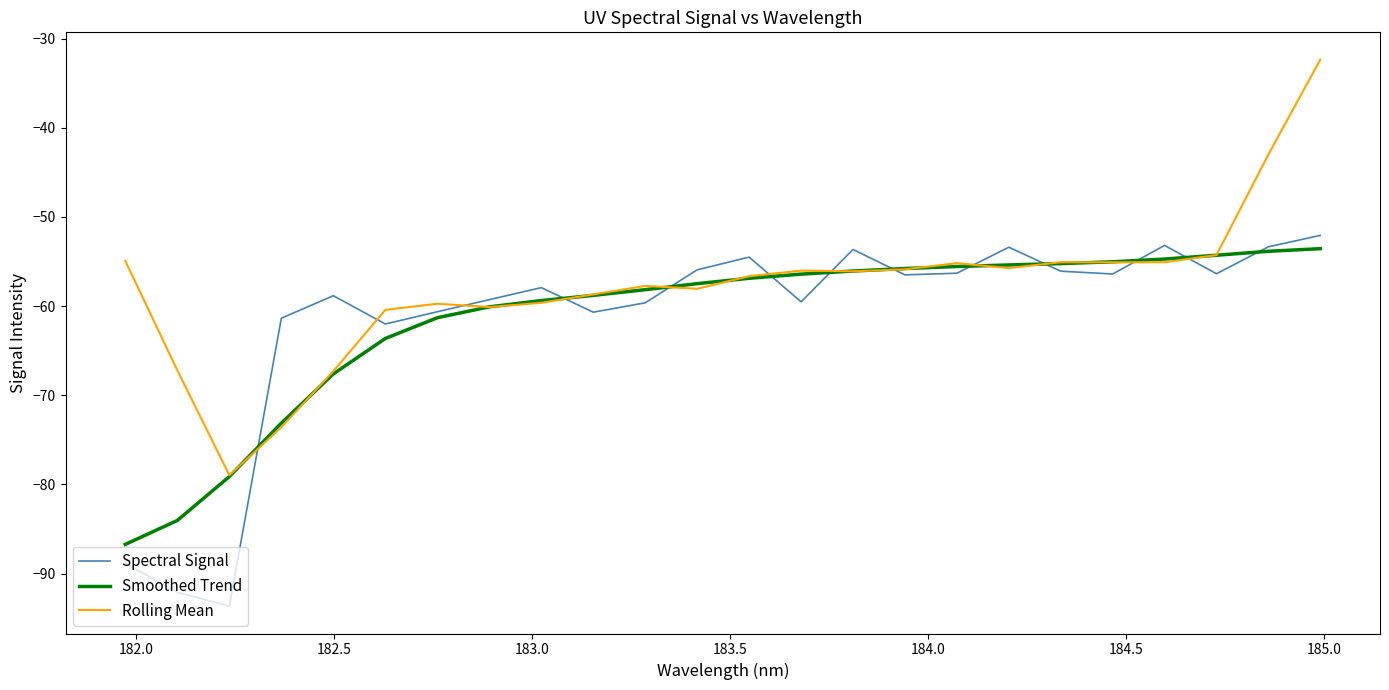

How many interior local valleys does the Spectral Signal series have?

7